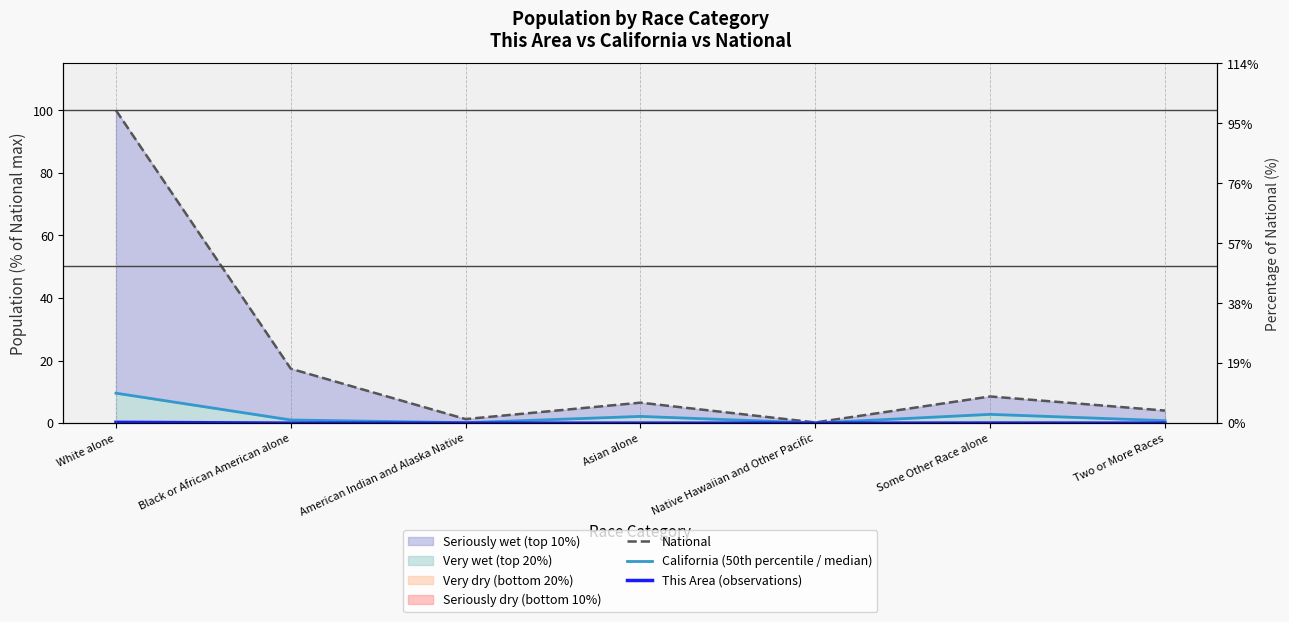

Is it true that California (50th percentile / median) equals 9.6 at White alone?

True